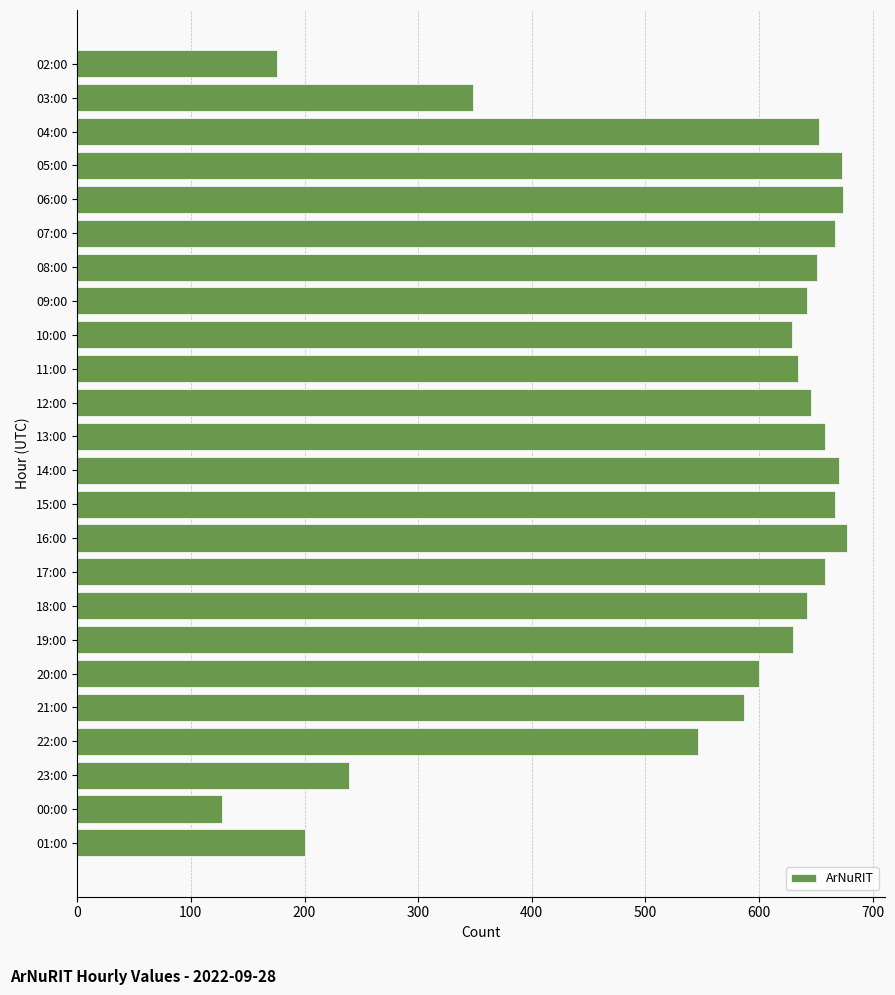

Between 16:00 and 03:00, which is larger?

16:00